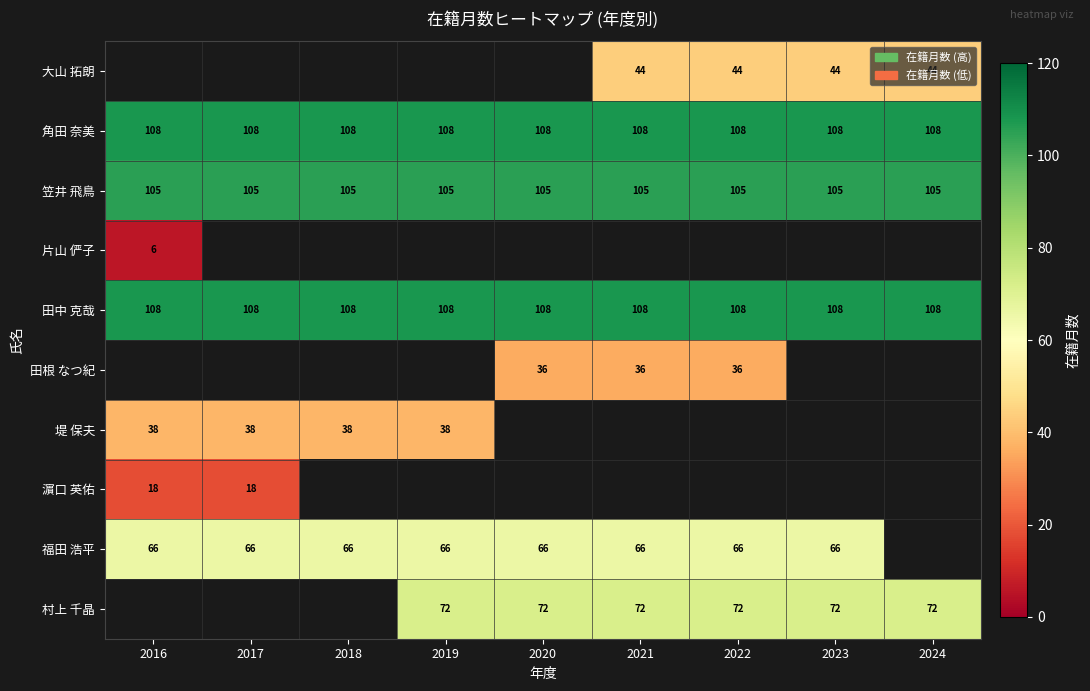

Which has a higher value, 2017 or 2023?

2023